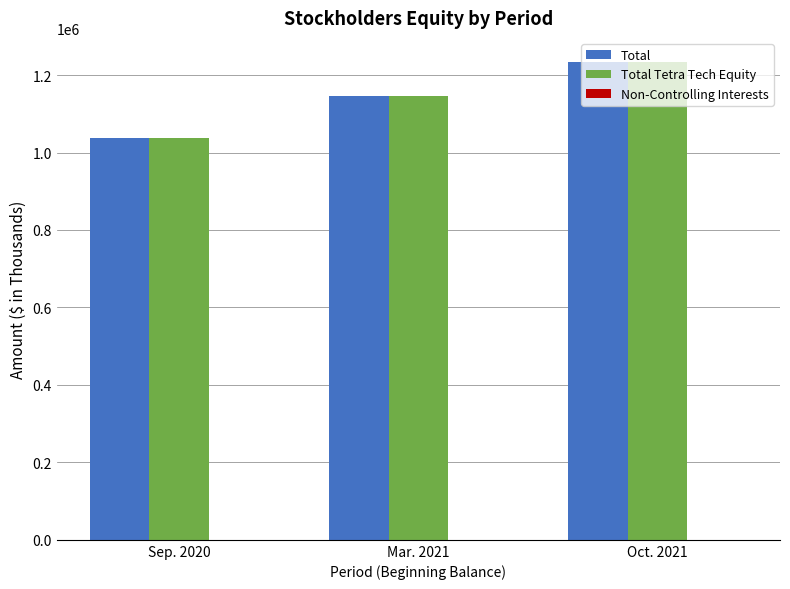

How many groups of bars are there?

3